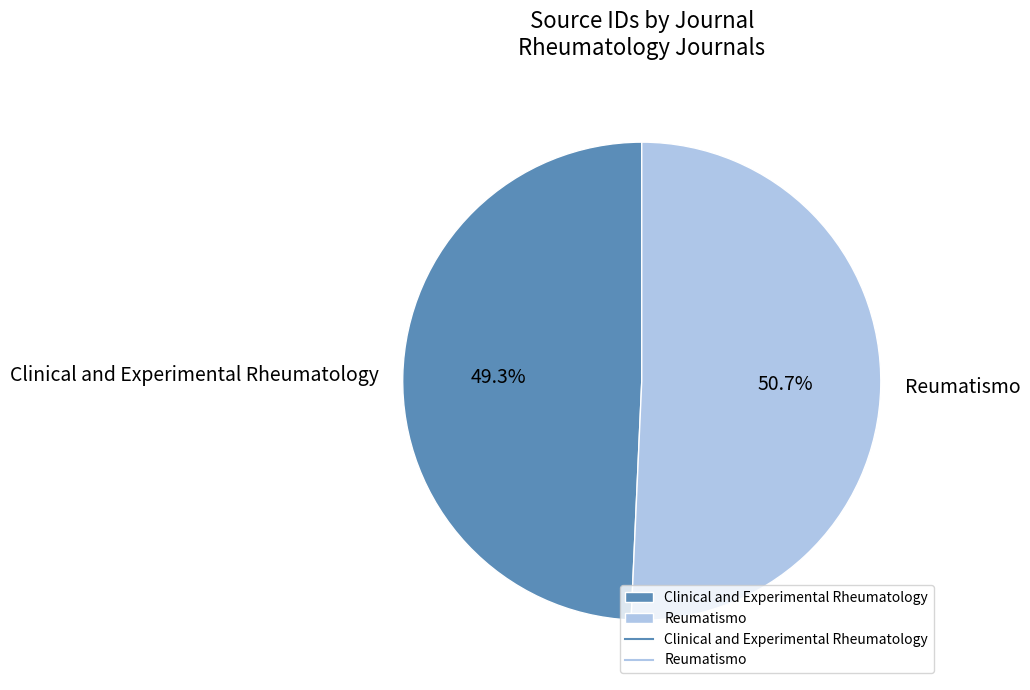

Count the number of slices in the pie.

2